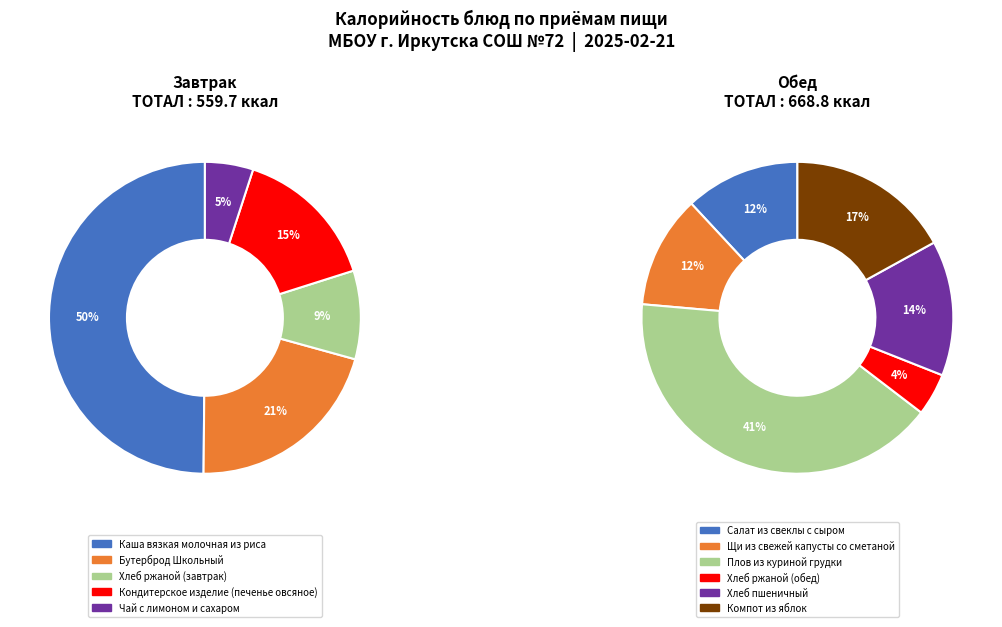

Is it true that Хлеб ржаной (завтрак) is 9% of the pie?

True